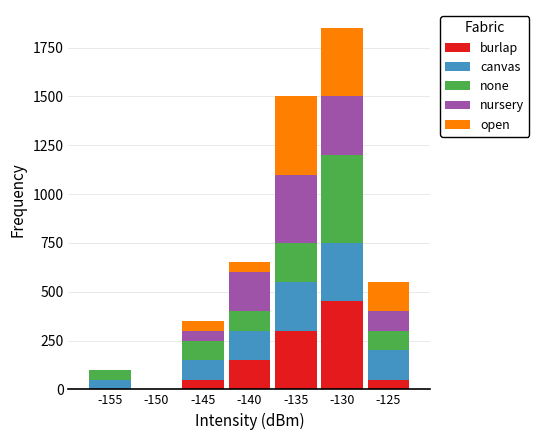

What is the total value across all series at -140?

650